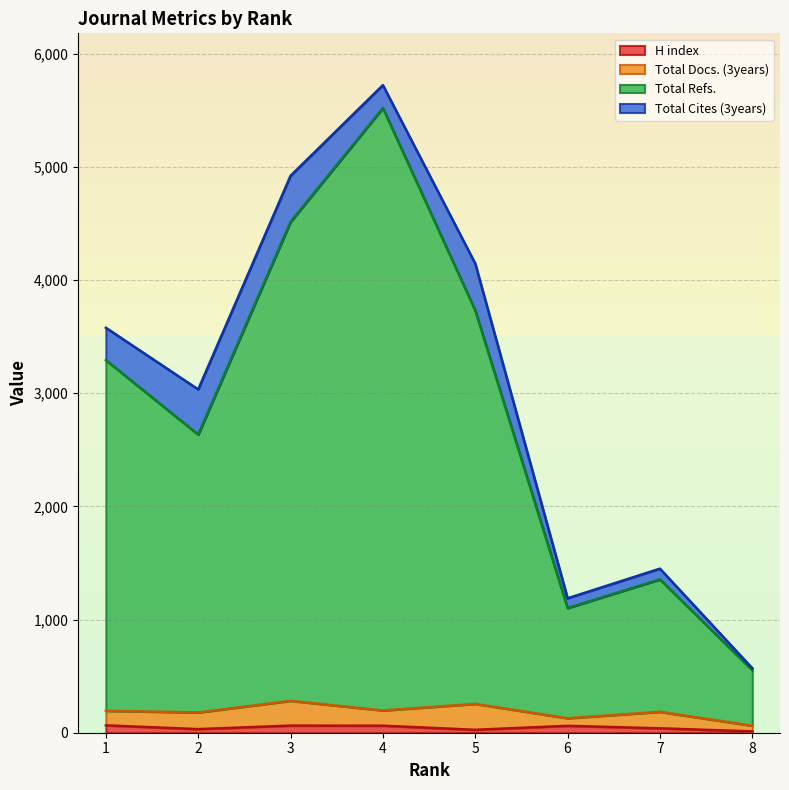

What is the greatest value displayed?

5521